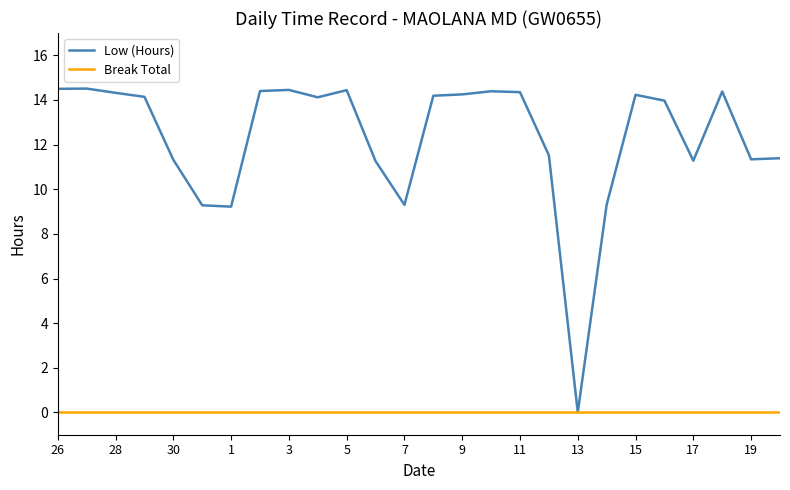

Which series has the largest range (max minus min)?

Low (Hours)